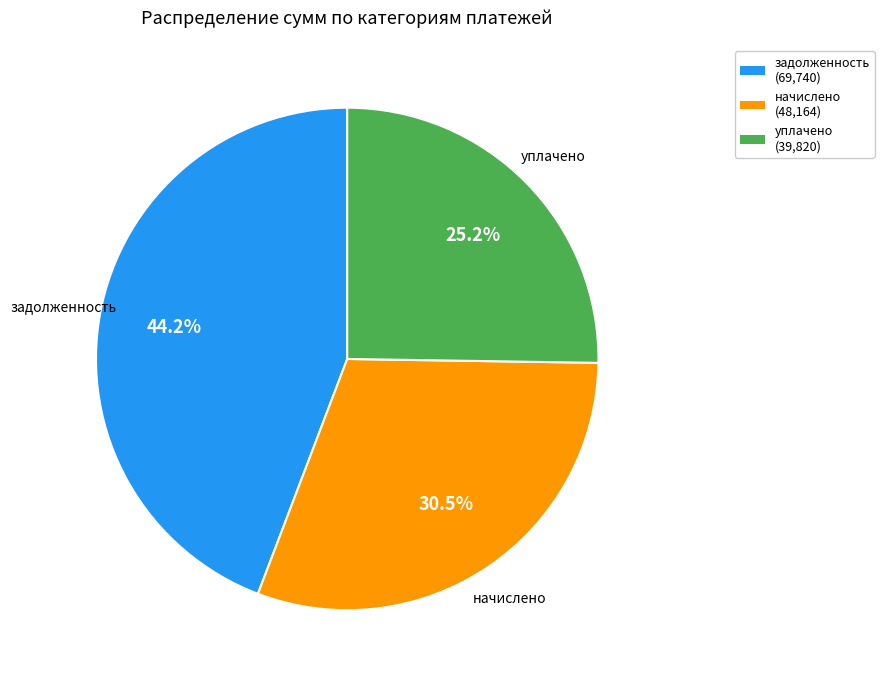

Rank the categories by value from highest to lowest.

задолженность, начислено, уплачено